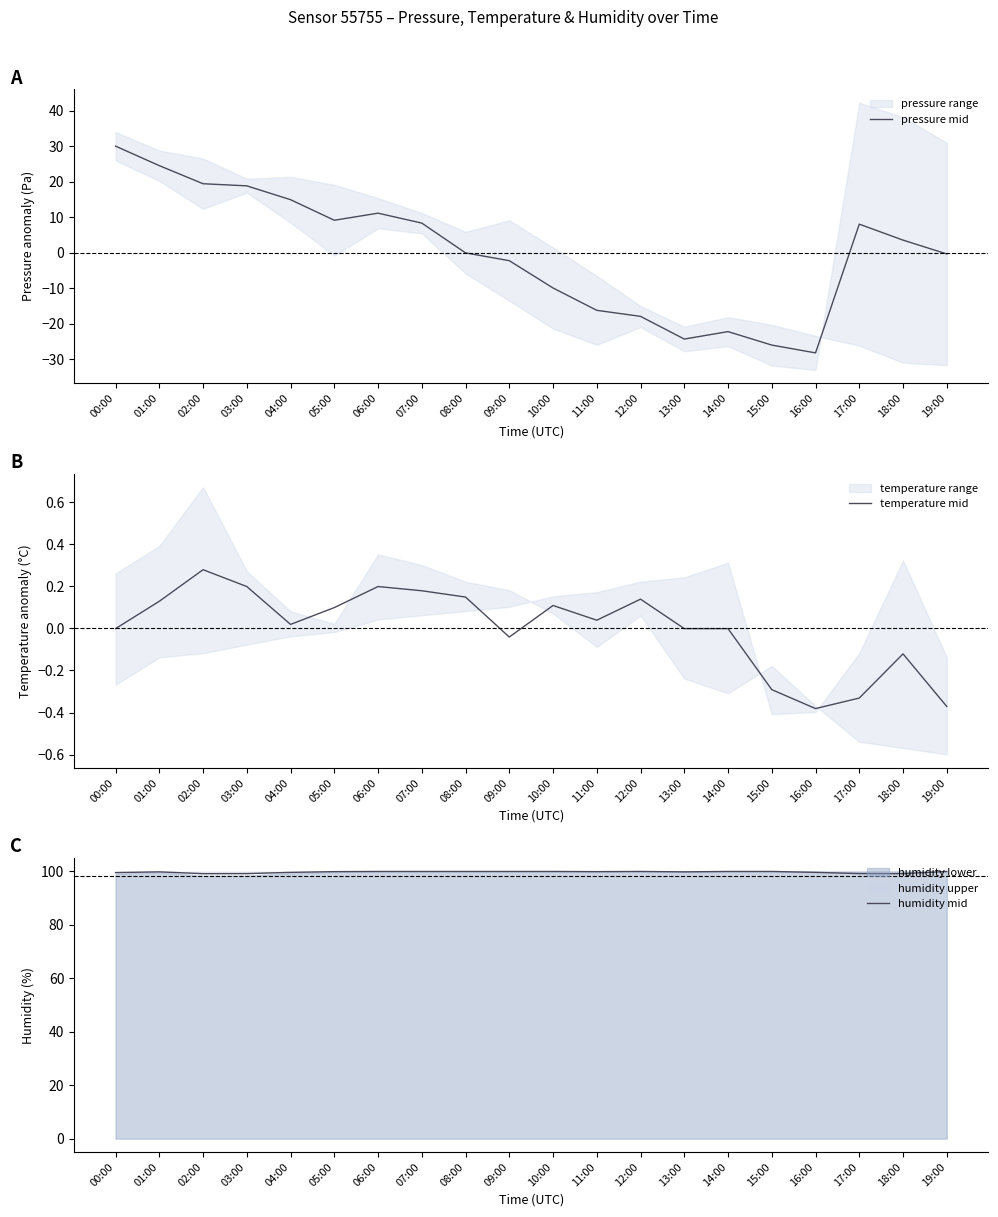

What is the difference between the maximum and minimum values in the temperature mid series?

0.7